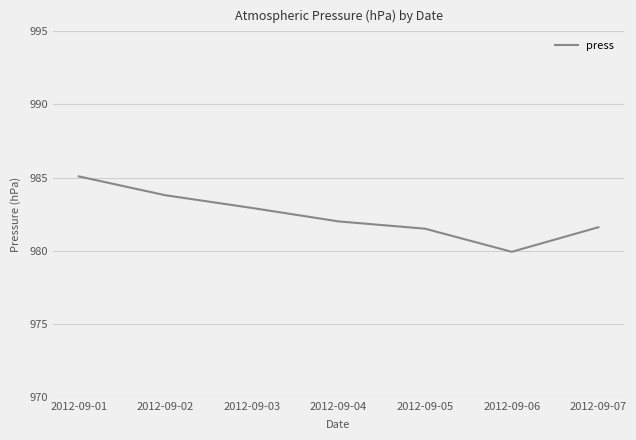

How many distinct data groups are displayed?

1